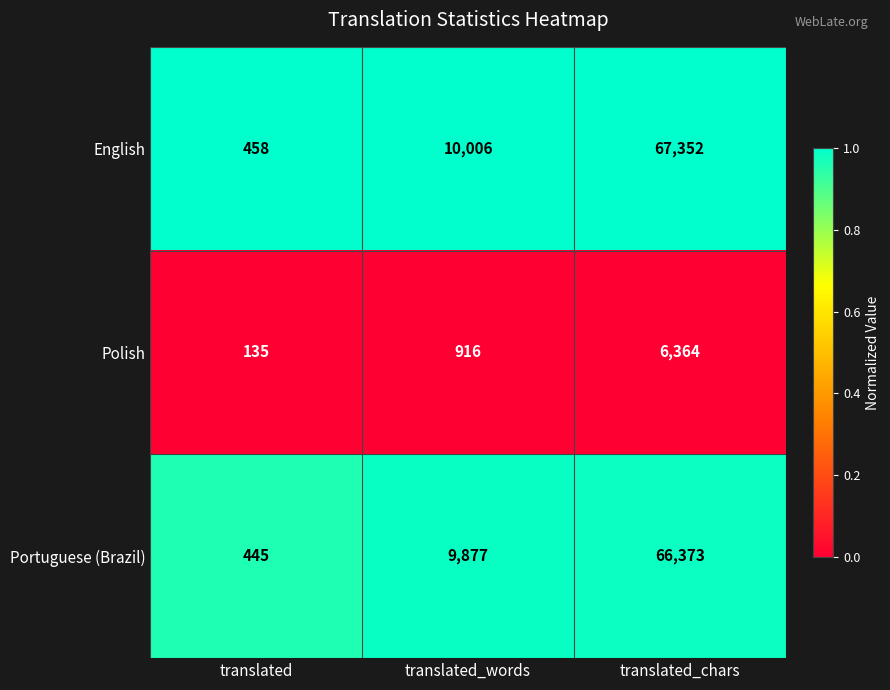

Read the English value at translated, to the nearest 50.

450